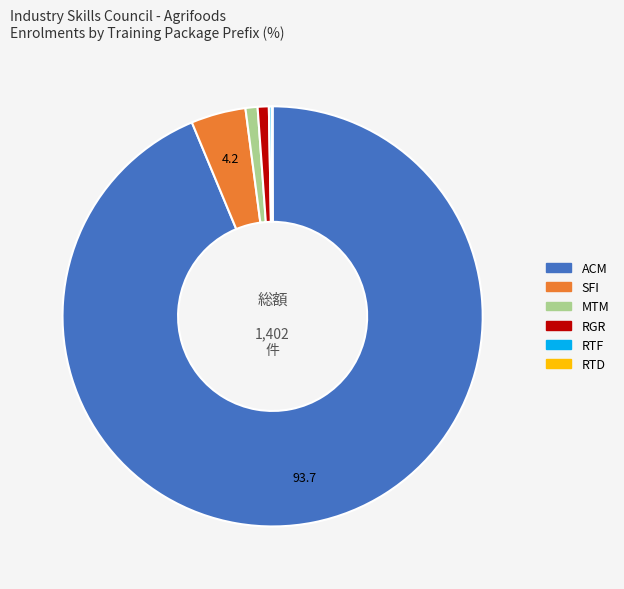

Approximately how many times larger is the value at RGR compared to MTM?

0.9